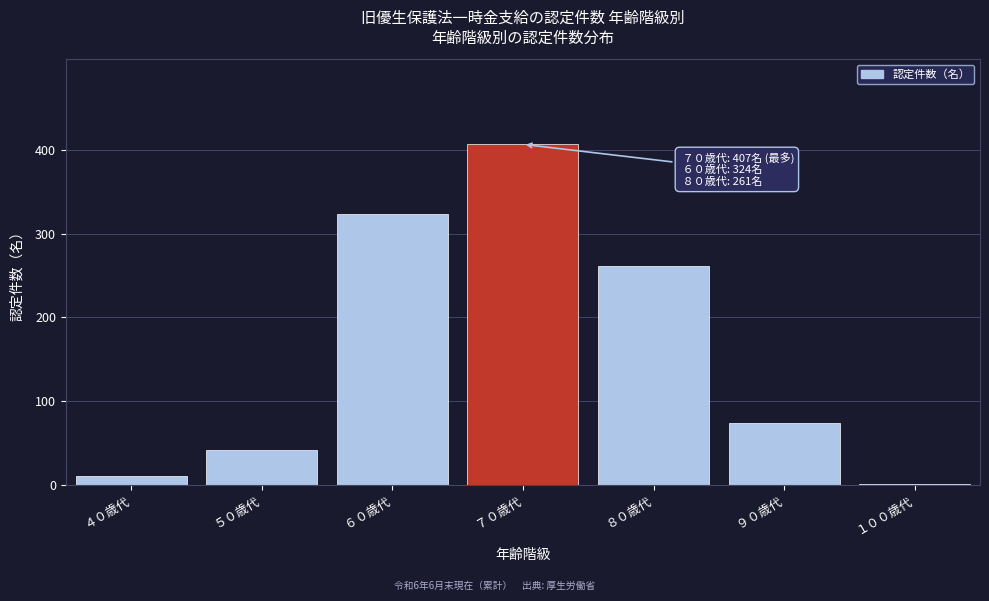

Reading left to right, transcribe all the data shown in this chart.

４０歳代=10	５０歳代=42	６０歳代=324	７０歳代=407	８０歳代=261	９０歳代=74	１００歳代=1